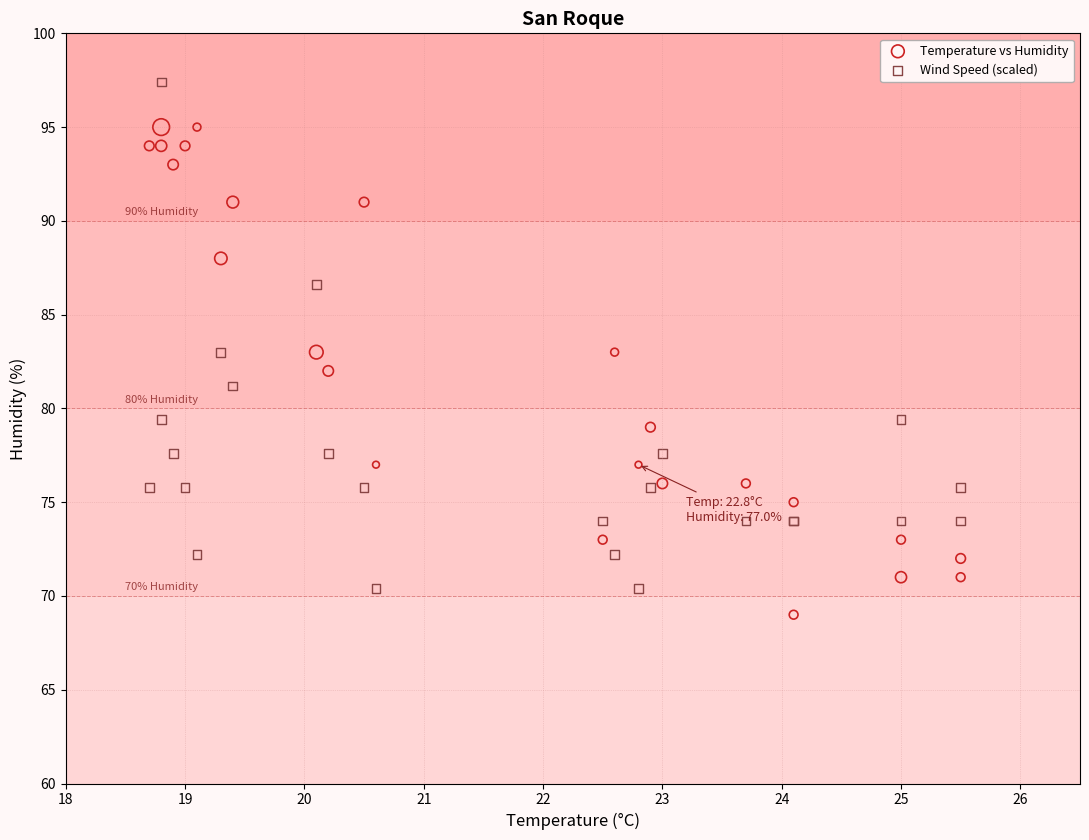

Which series contains the highest Y value?

Wind Speed (scaled)